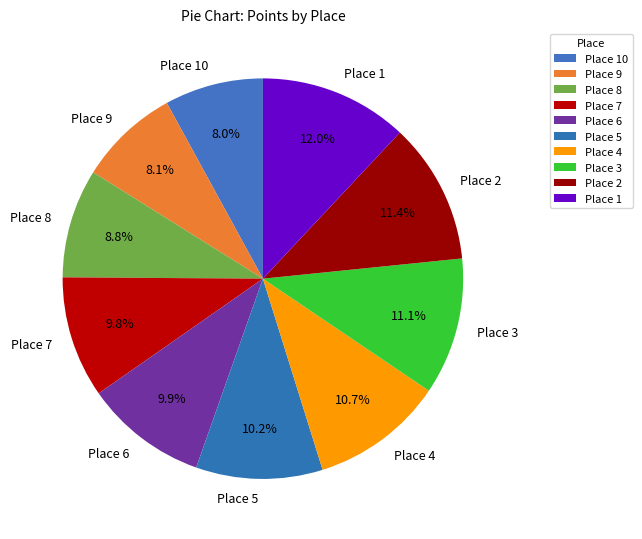

Does Place 9 account for over 50% of the chart?

No